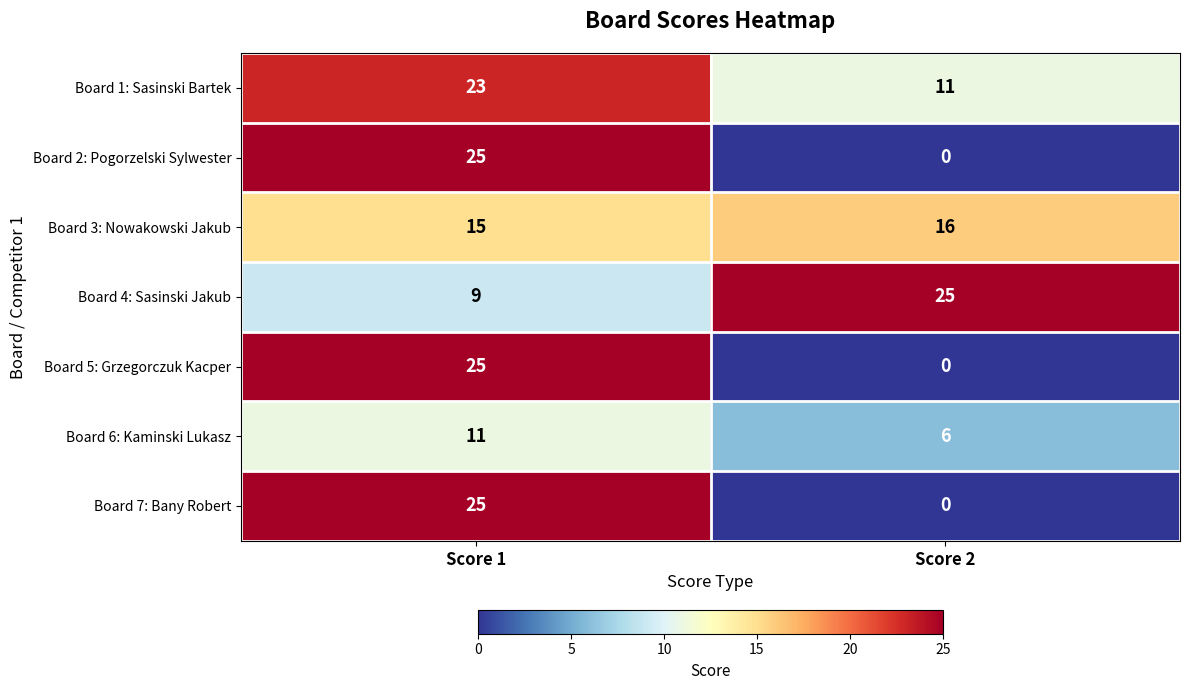

The value of Board 4: Sasinski Jakub at Score 2 is 10. True or false?

False